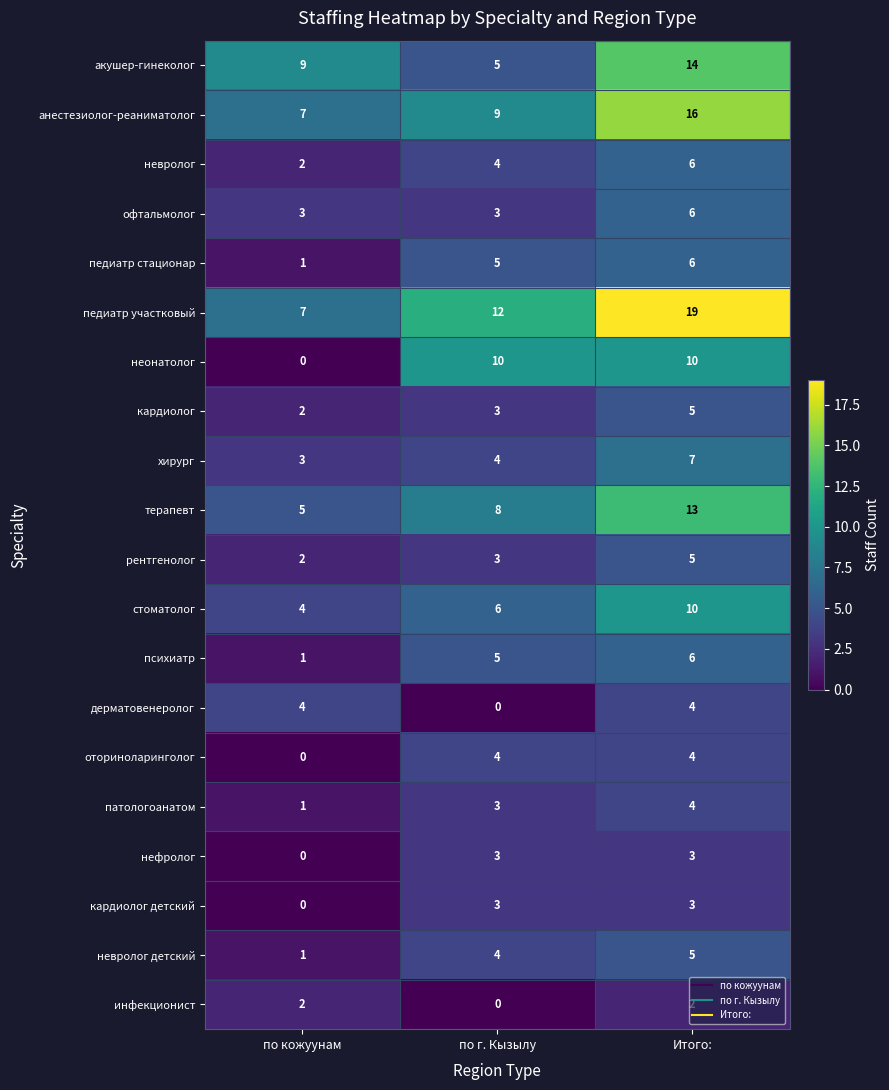

Rank the categories by акушер-гинеколог value from lowest to highest.

по г. Кызылу, по кожуунам, Итого: